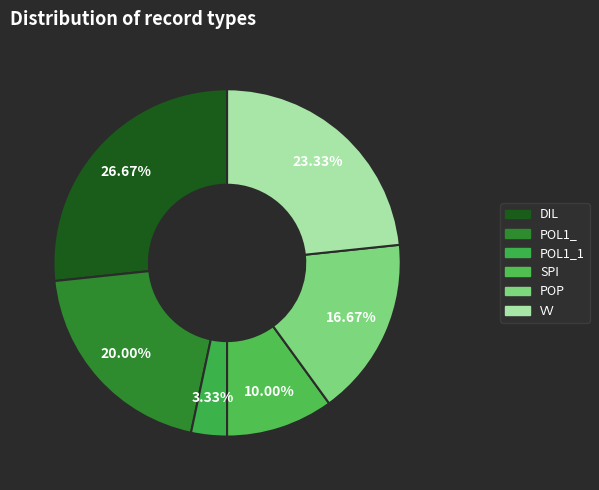

Does any single category account for the majority?

No